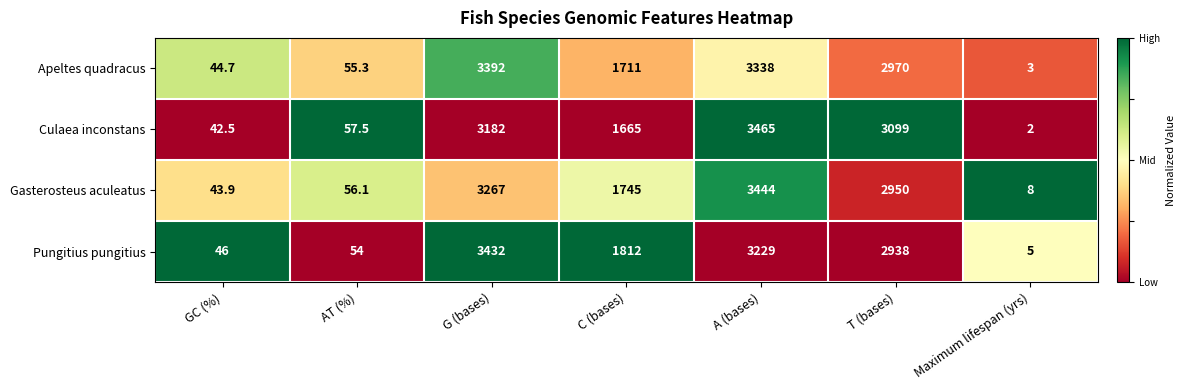

What is the average value of the Pungitius pungitius series?

1645.1